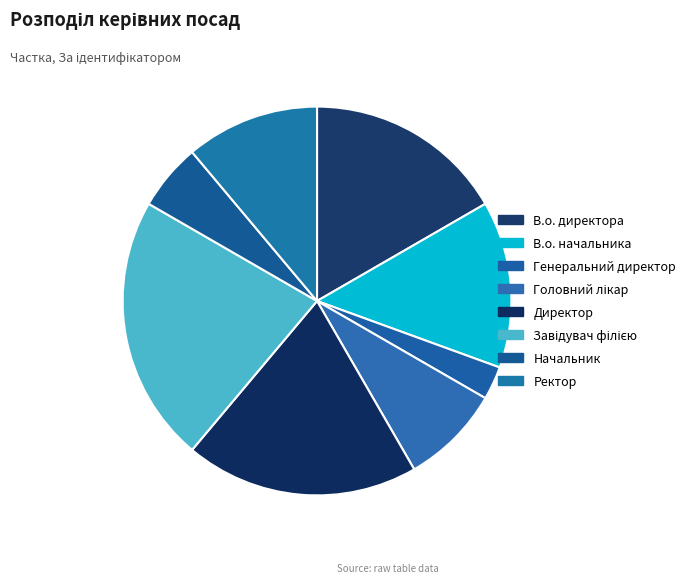

How many slices are in this pie chart?

8